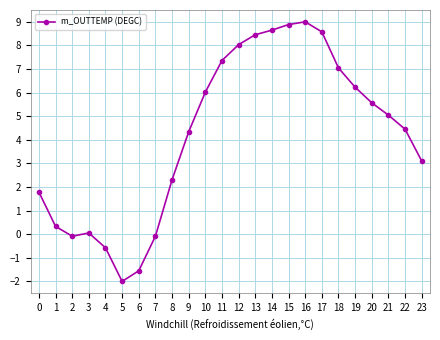

Which category has the highest value across all series?

16